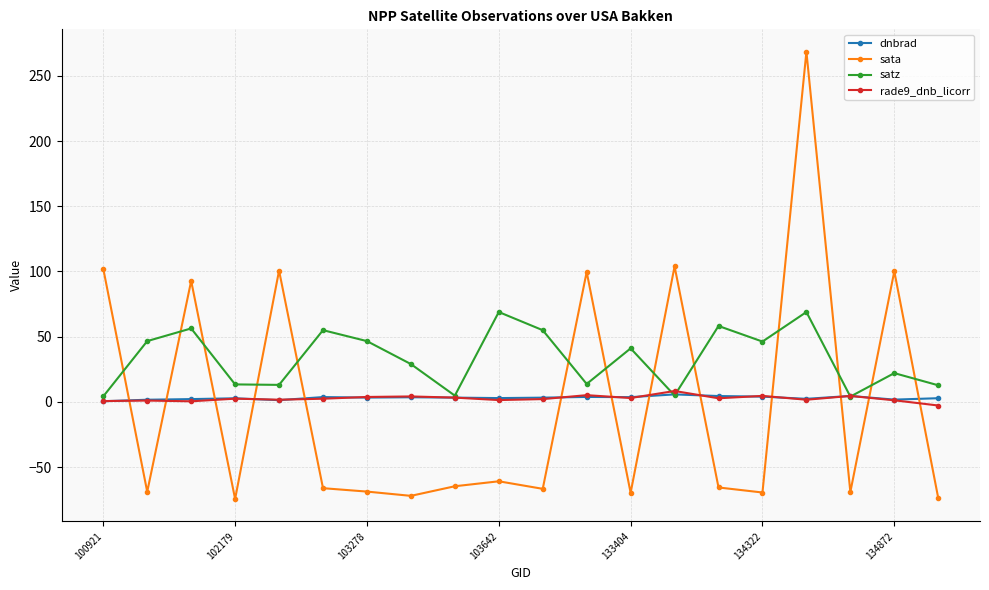

After their last crossing, which series has the higher values: satz or sata?

satz